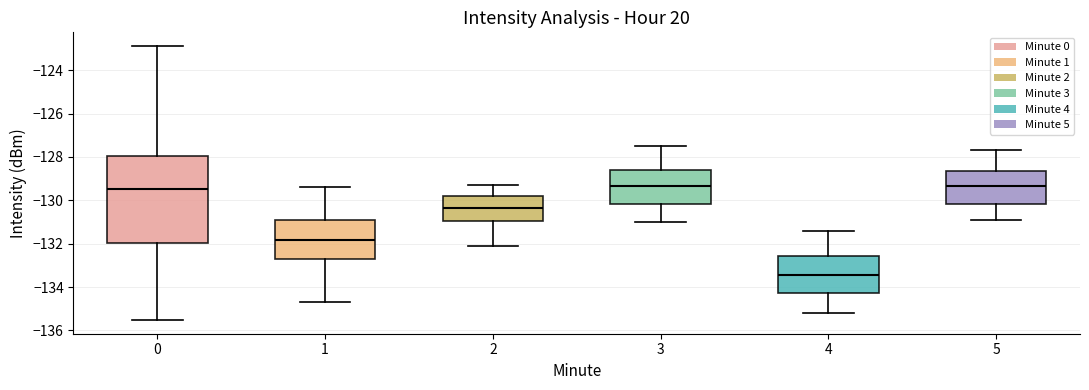

Comparing the boxes themselves (not the whiskers), which one is the tallest?

0